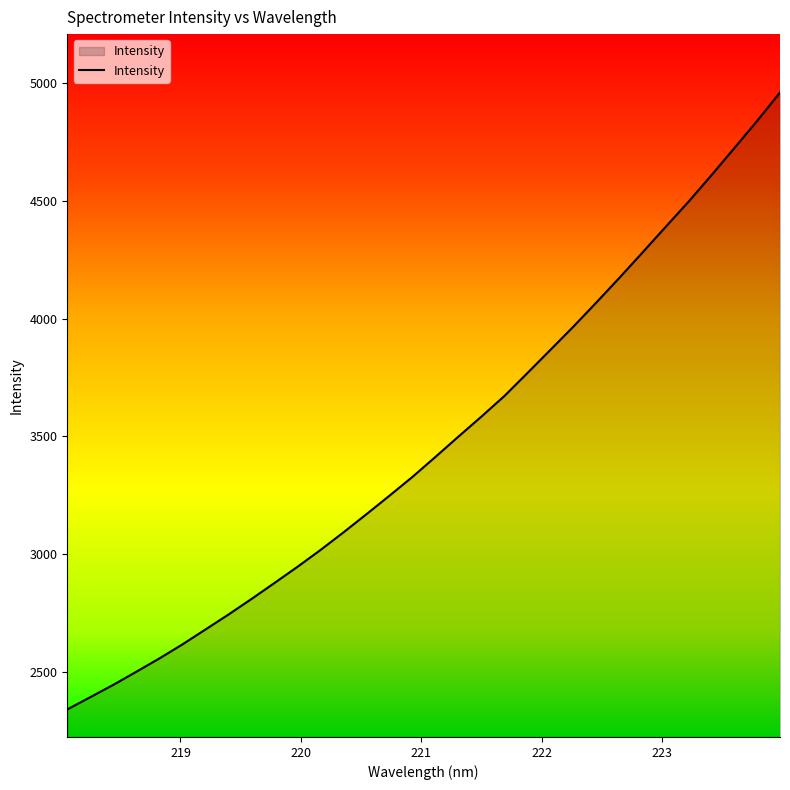

Count the number of data series in this chart.

1